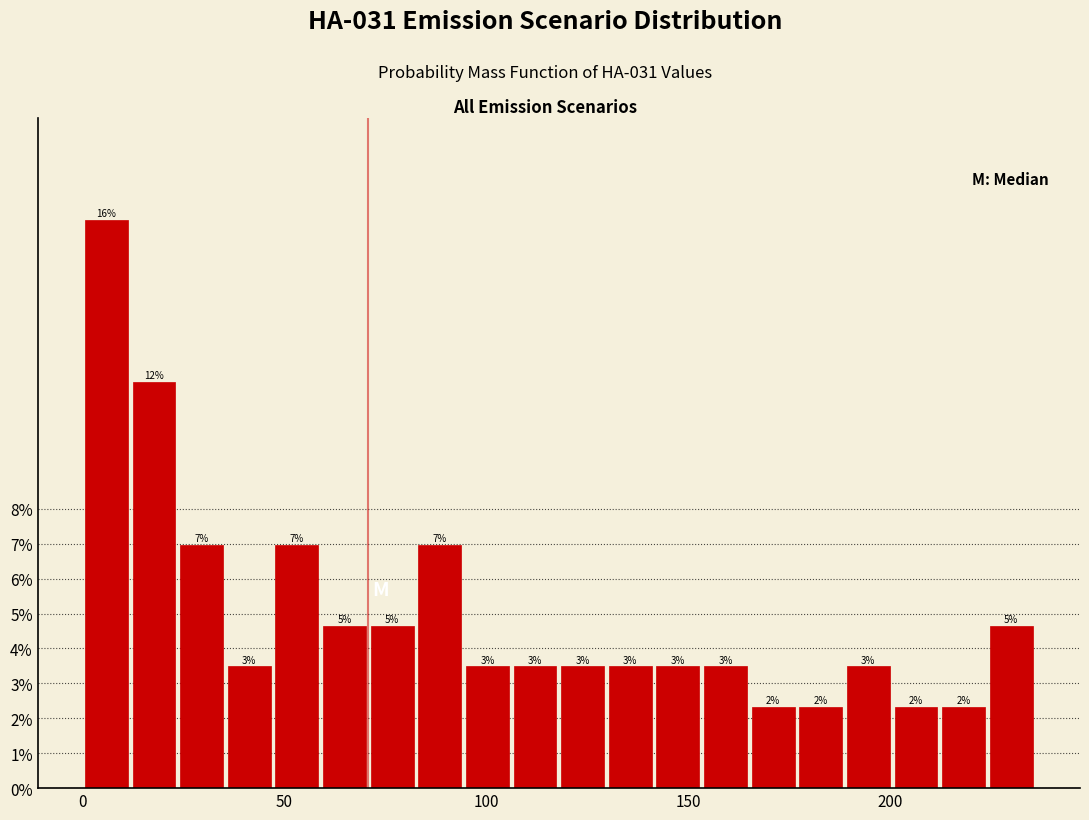

Read against the x-axis, roughly where is the centre of the tallest bar?

5